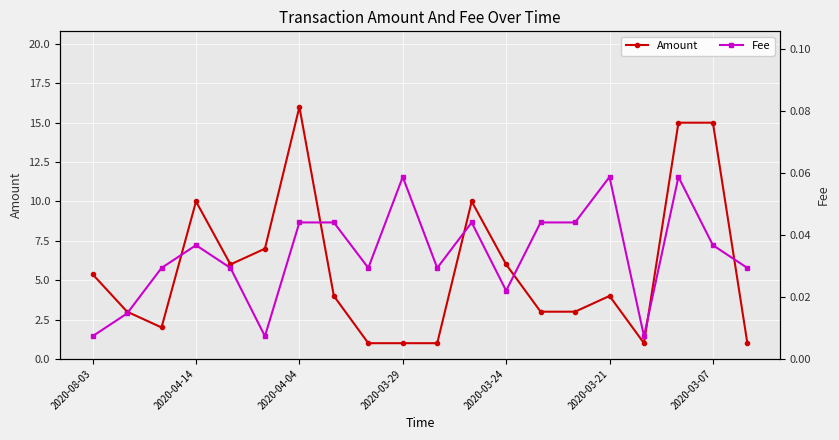

How many interior local valleys does the Fee series have?

5